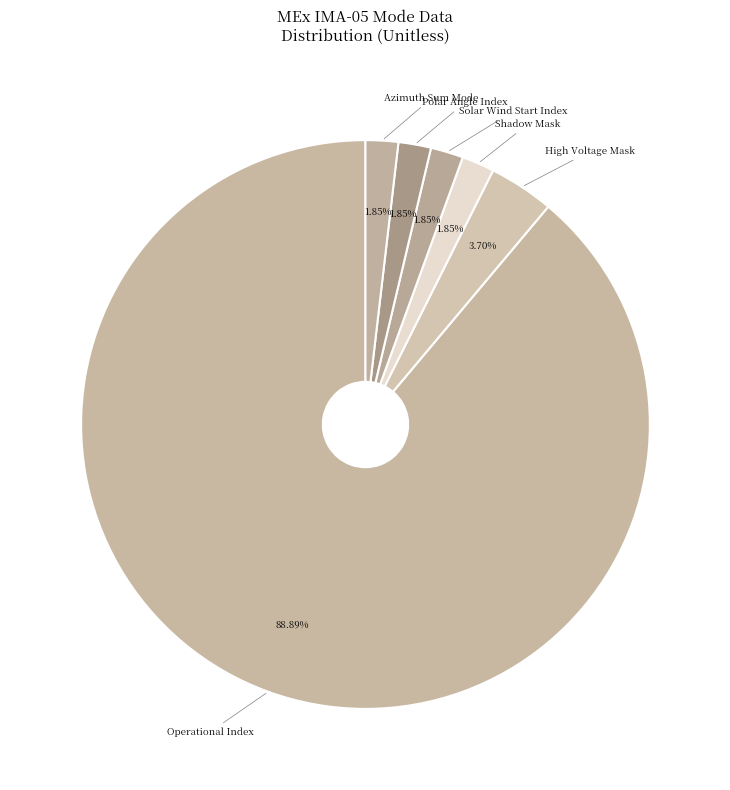

Which slice is the largest?

Operational Index